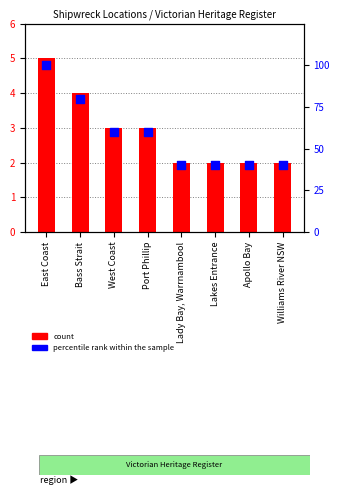

At which category is the sum across all series the highest?

East Coast